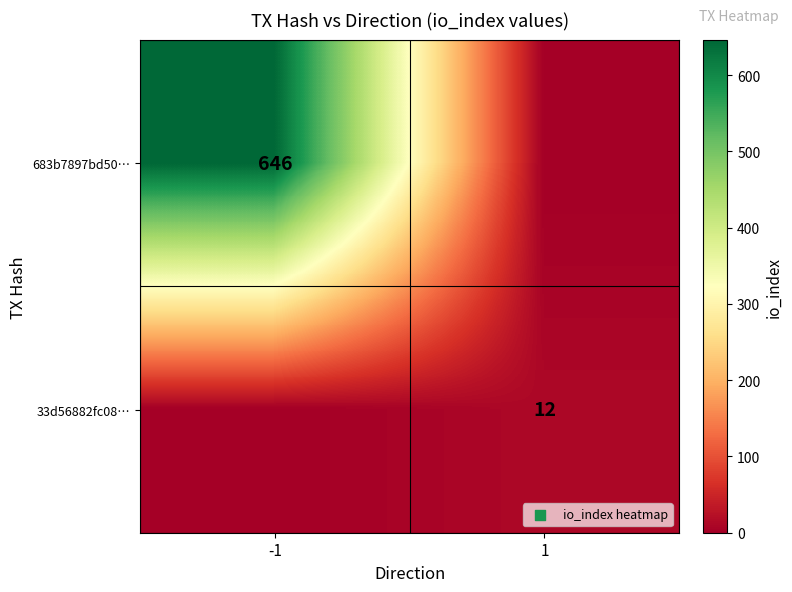

True or false: 33d56882fc08… has a value of 12 at 1.

True